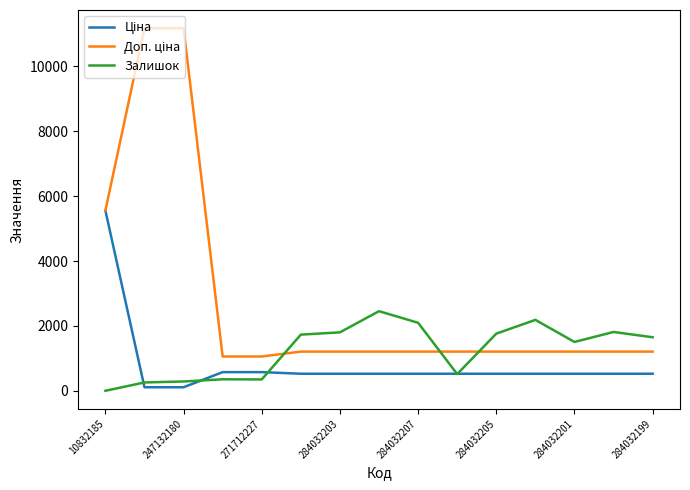

What is the greatest value displayed?

11182.0